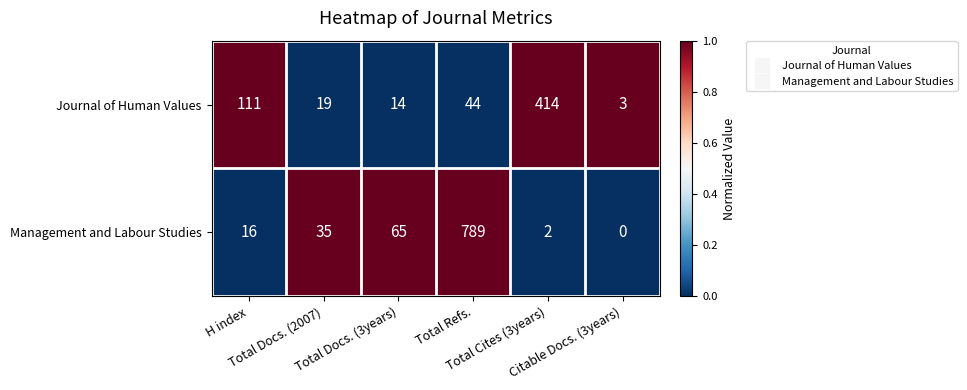

Which series has the widest spread of values?

Management and Labour Studies